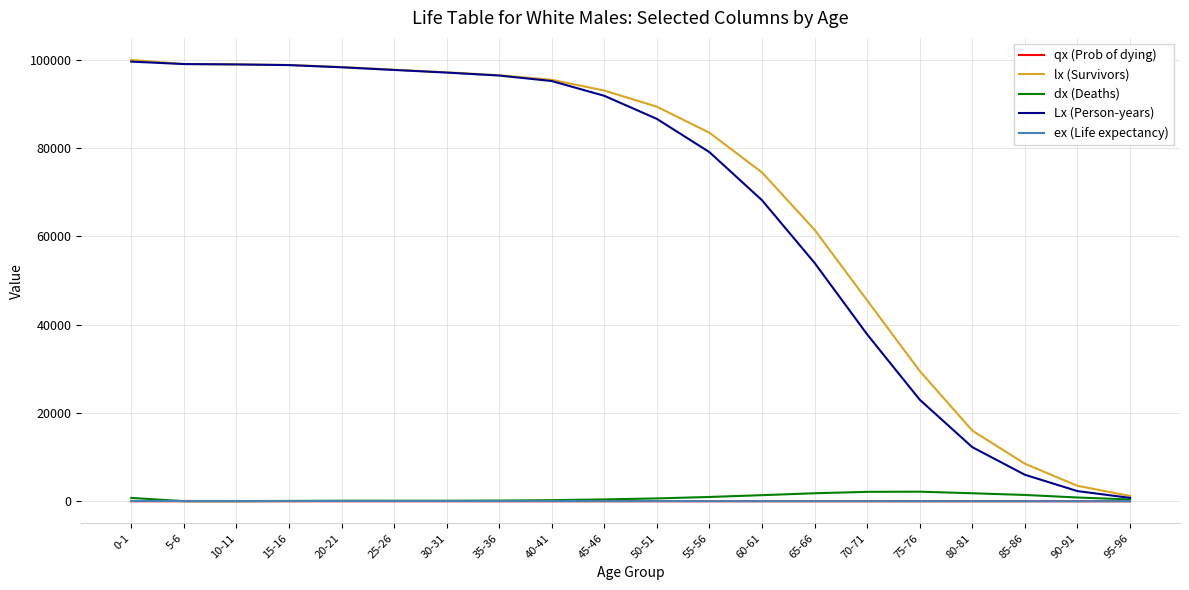

Which series has the widest spread of values?

Lx (Person-years)